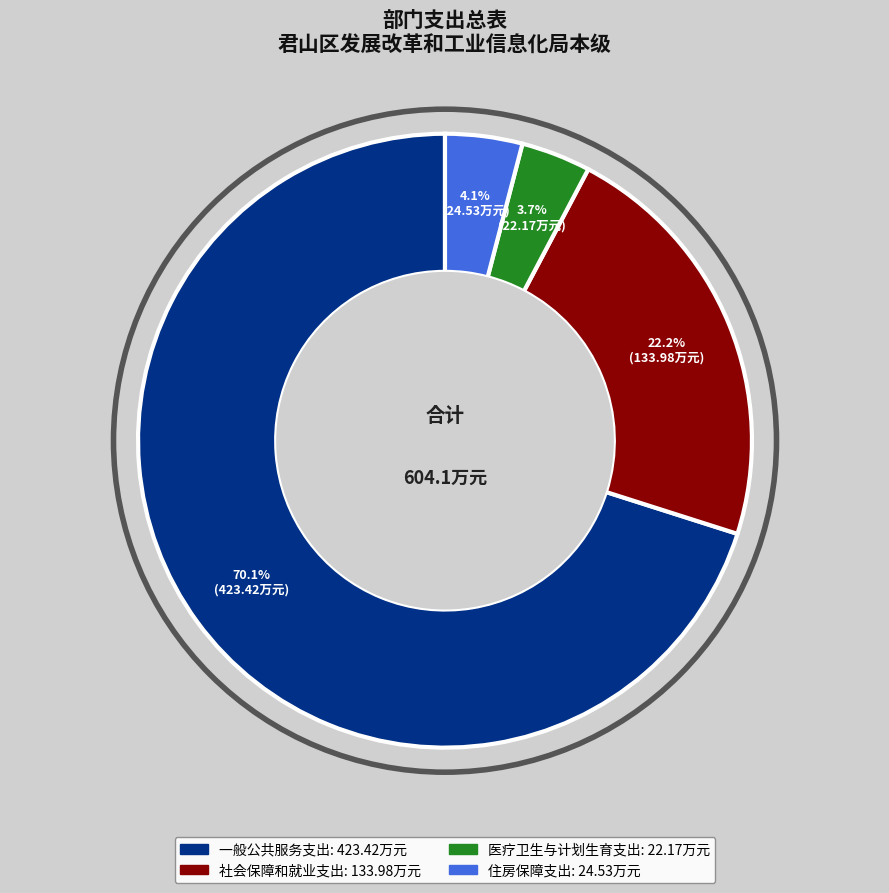

Which has a higher value, 社会保障和就业支出 or 住房保障支出?

社会保障和就业支出